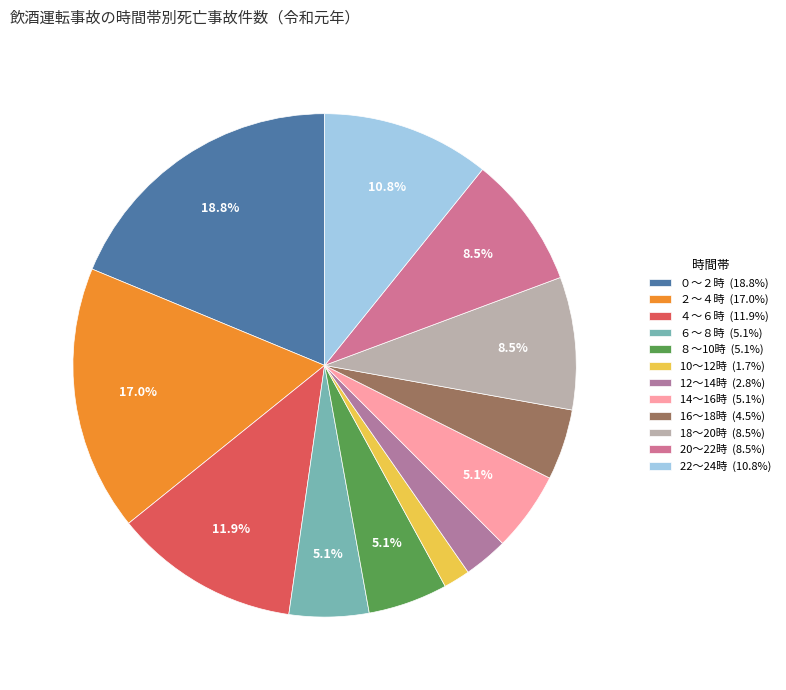

True or false: ０～２時 accounts for 12% of the total.

False